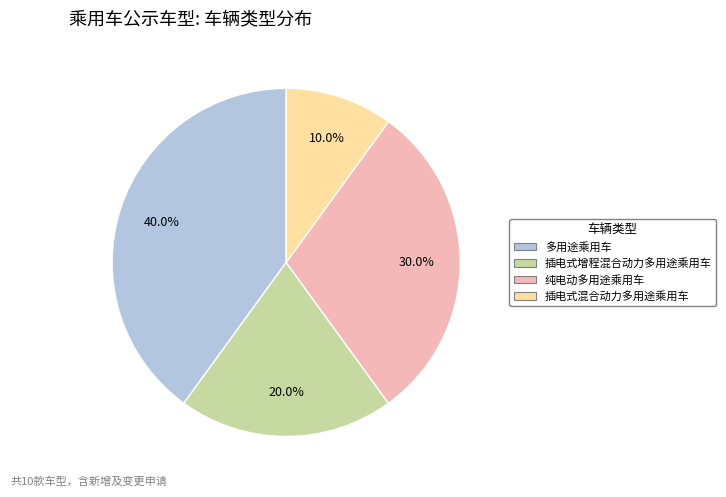

To the nearest percent, what percentage of the pie is 插电式增程混合动力多用途乘用车?

20%